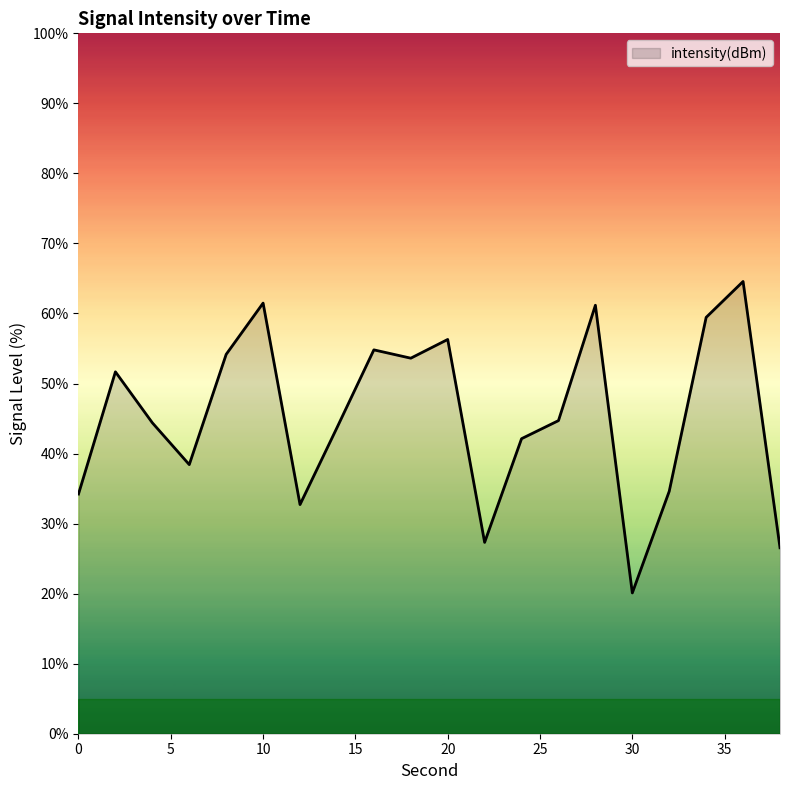

How many lines are shown in the chart?

1